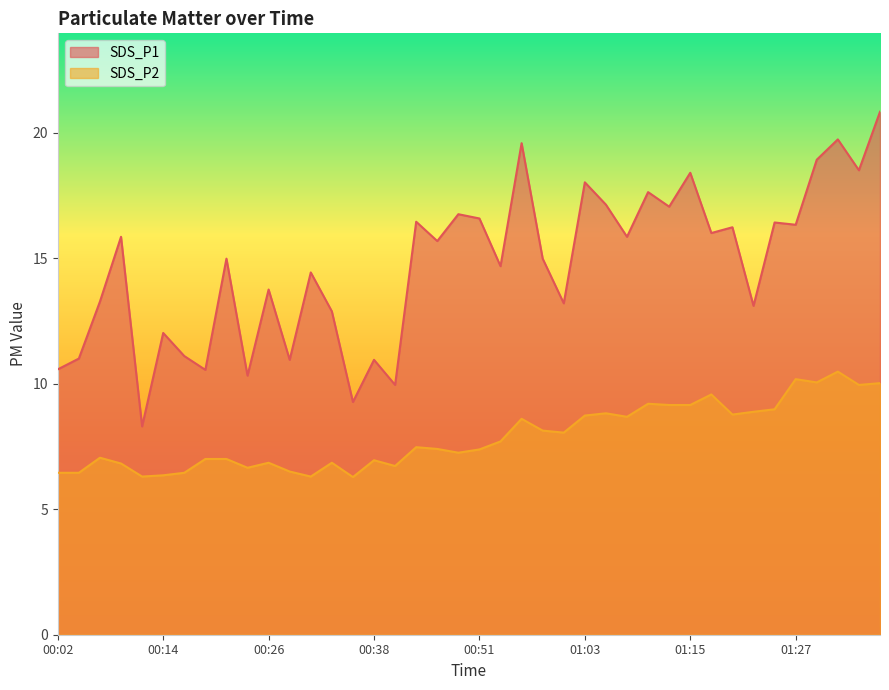

What is the total value across all series at 01:12?

26.2